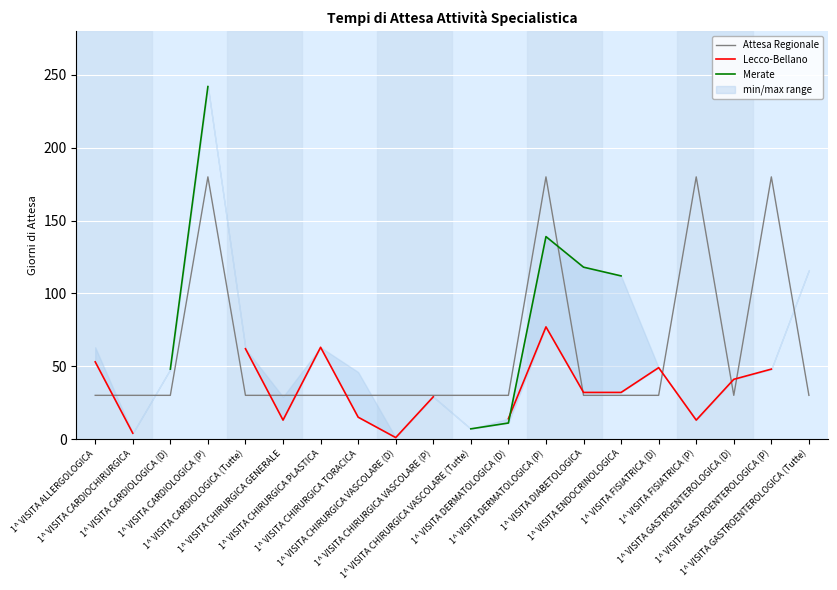

At which label does Lecco-Bellano first exceed 32?

1^ VISITA ALLERGOLOGICA